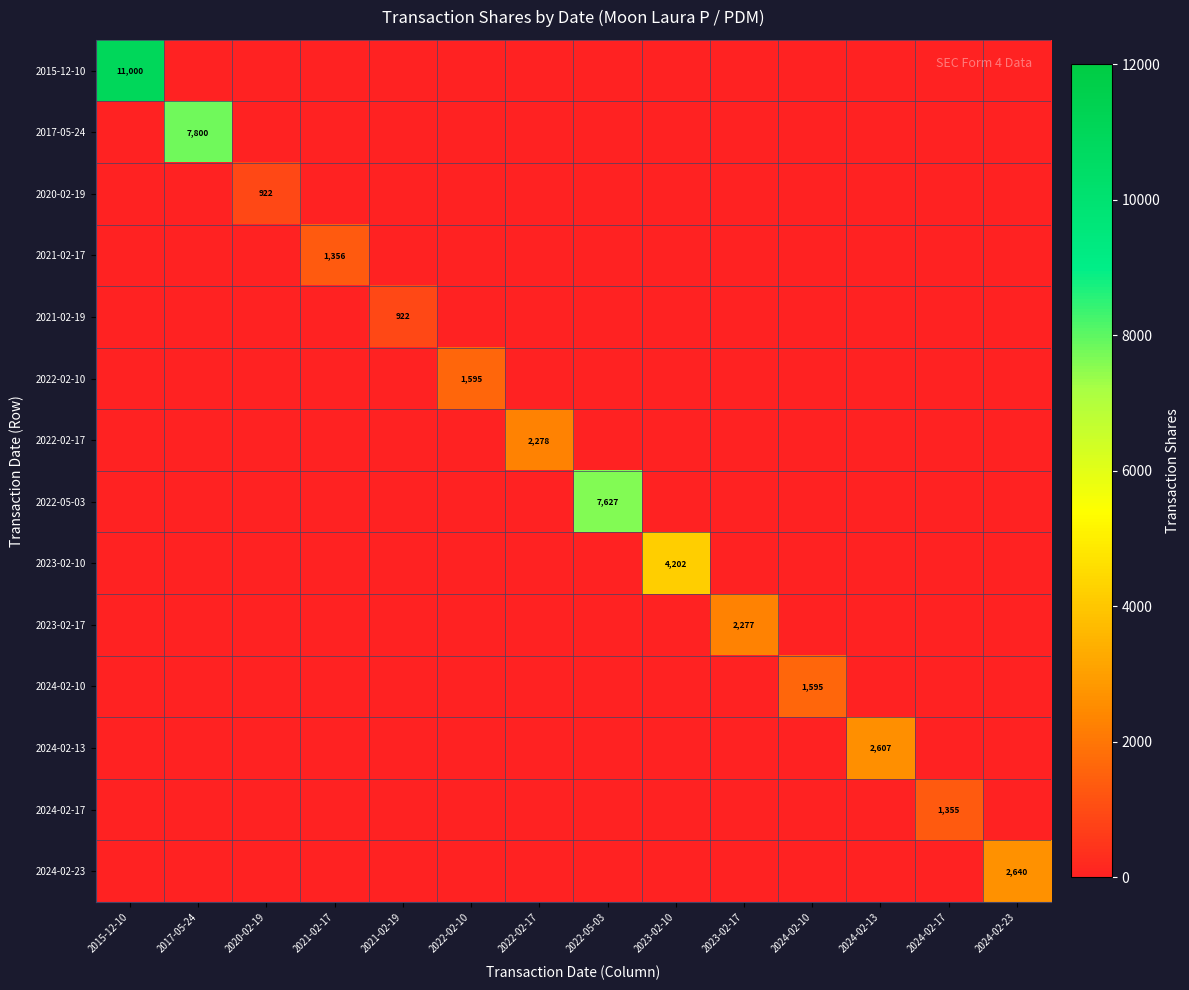

True or false: 2021-02-17 has a value of 2348 at 2021-02-17.

False